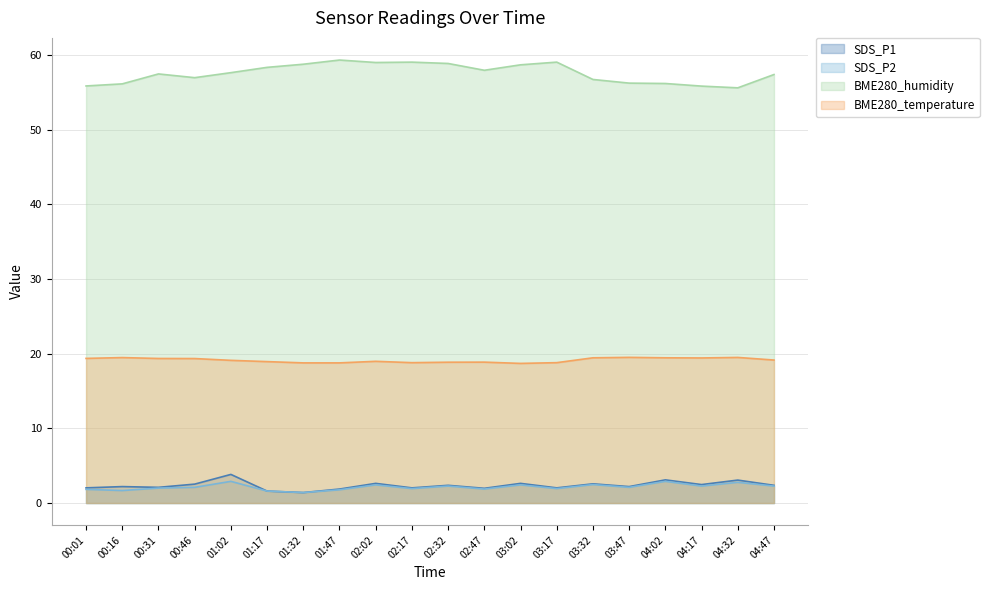

At which category does SDS_P1 reach its first local peak?

00:16